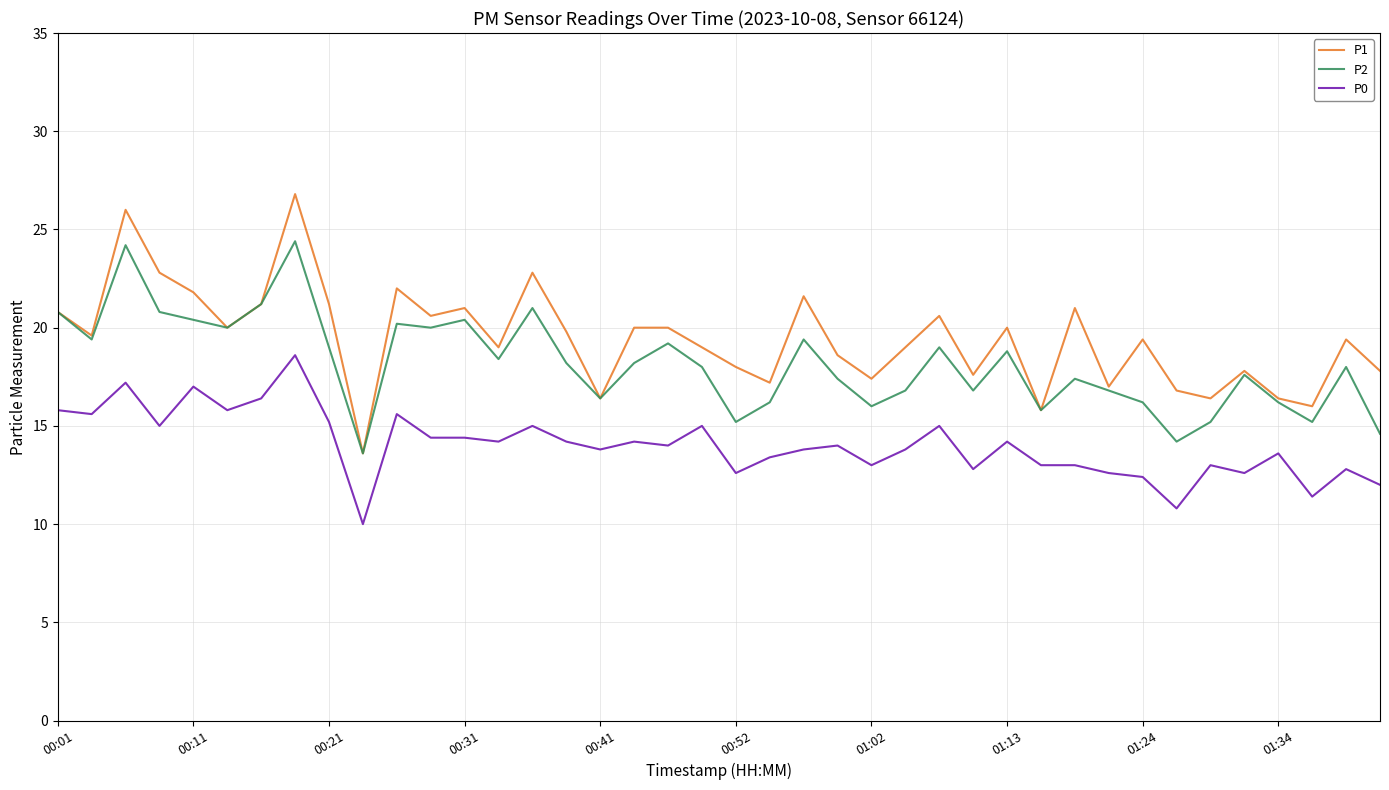

What is the sum of all P1 values?

778.2